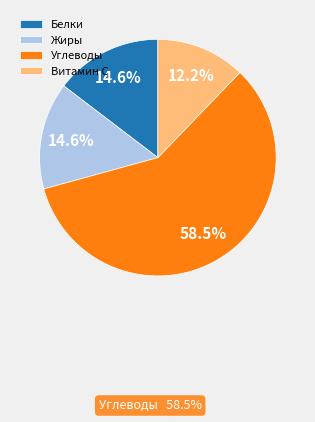

To the nearest percent, what portion does Белки represent?

15%